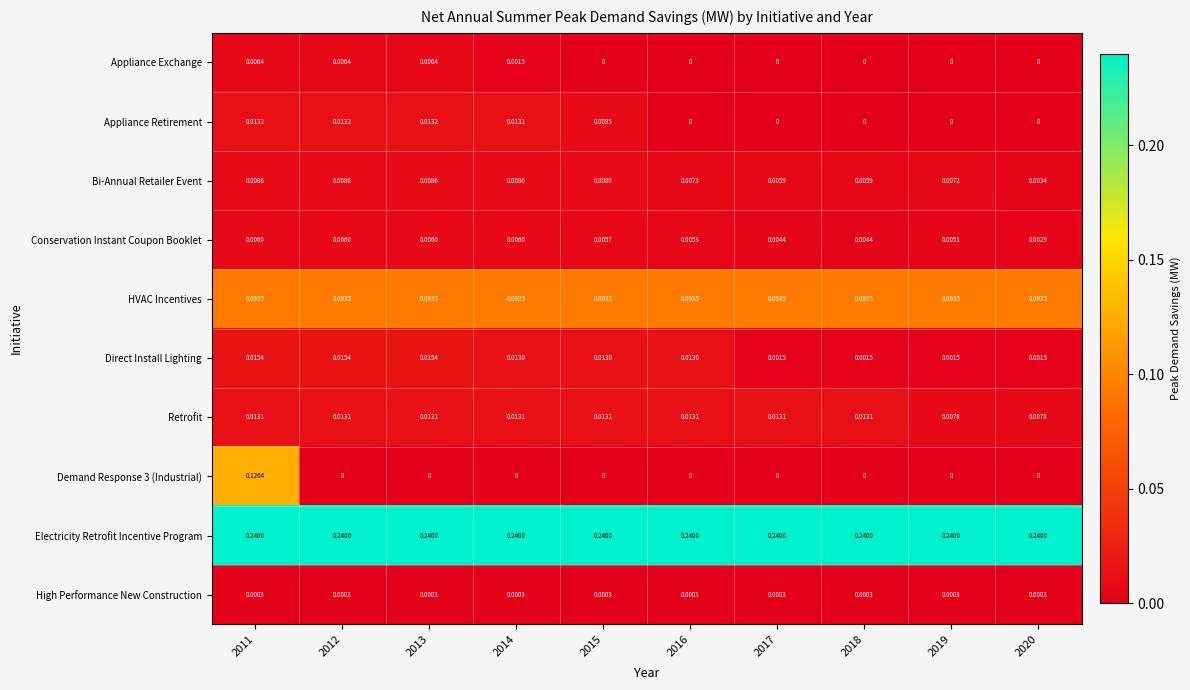

Which series has the largest total across all categories?

Electricity Retrofit Incentive Program